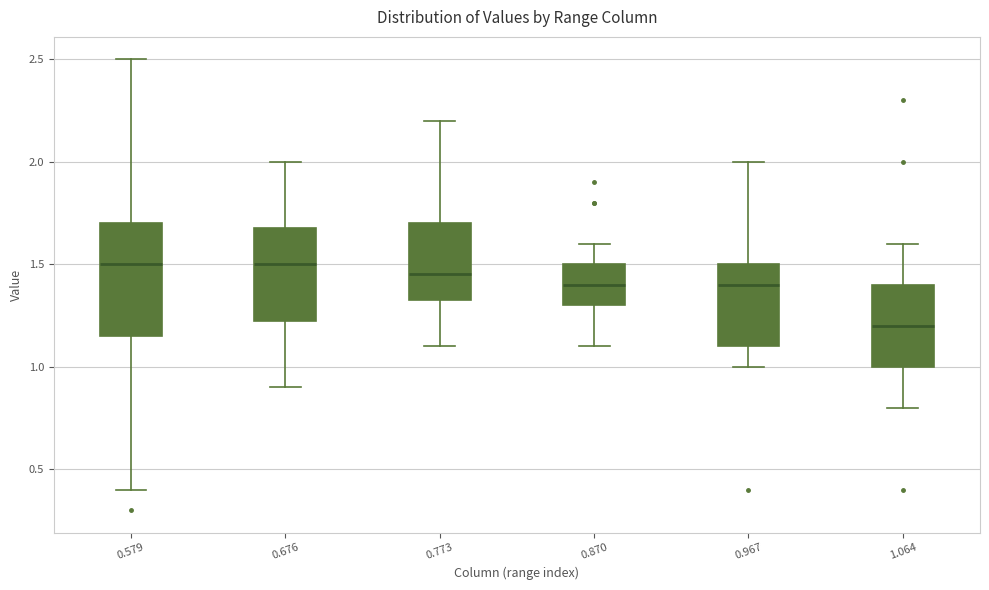

Where is the upper edge of the box at x = 0.676 on the y-axis? The values are not printed on the chart, so give them approximately, as read against the axis.

1.70